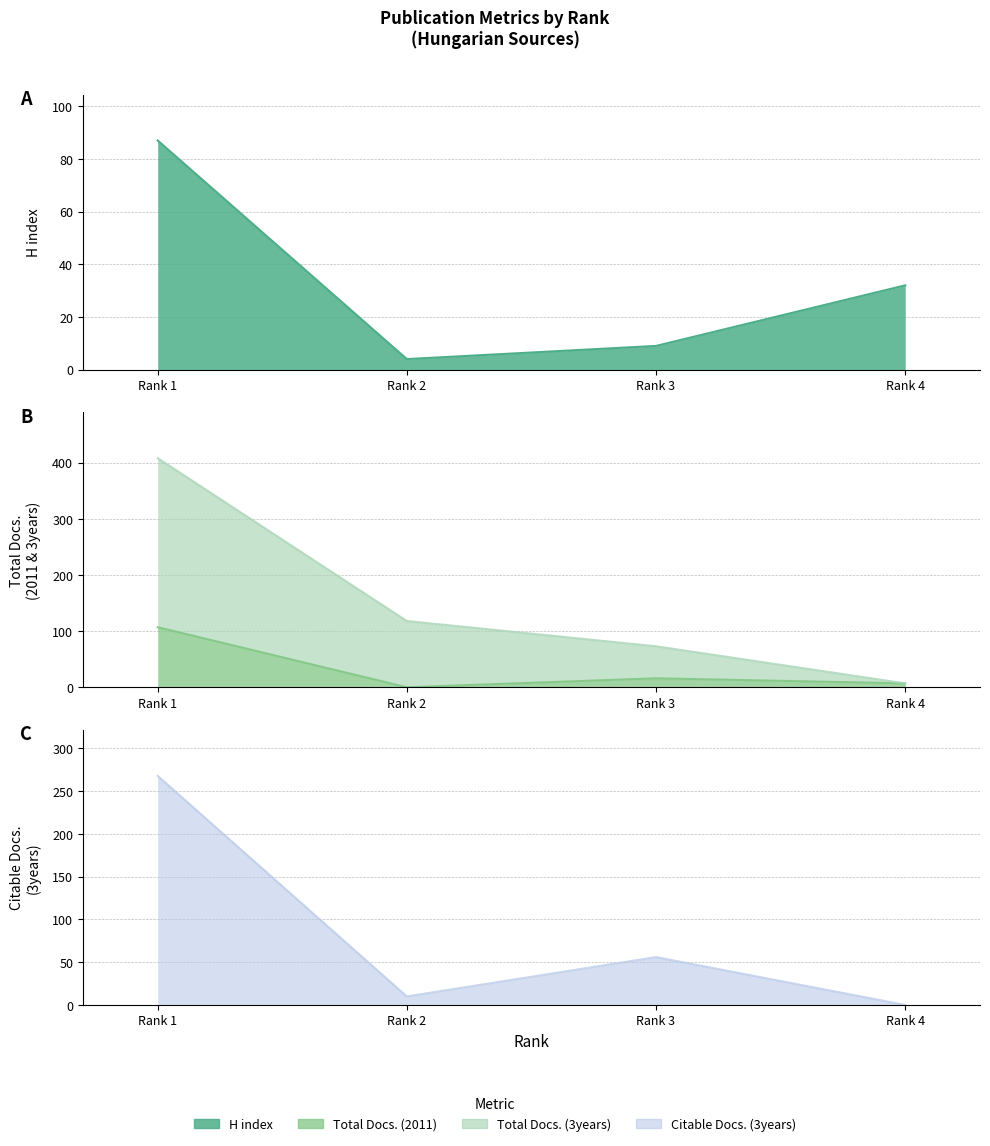

The Citable Docs. (3years) series shows -145 at Rank 4. True or false?

False